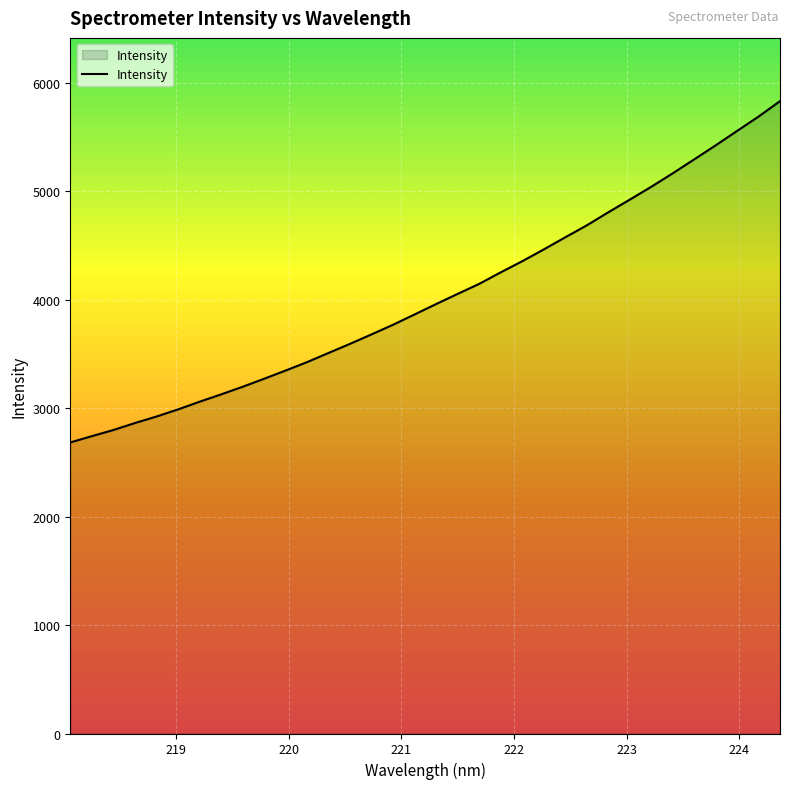

What is the difference between the maximum and minimum values?

3146.4